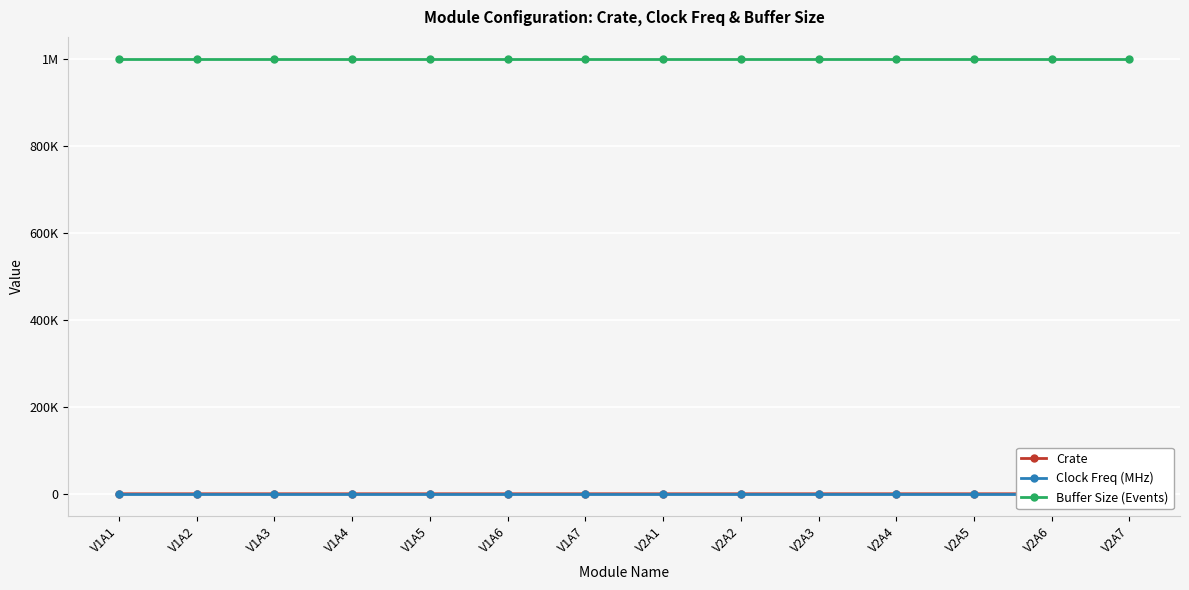

What is the average value of the Crate series?

2